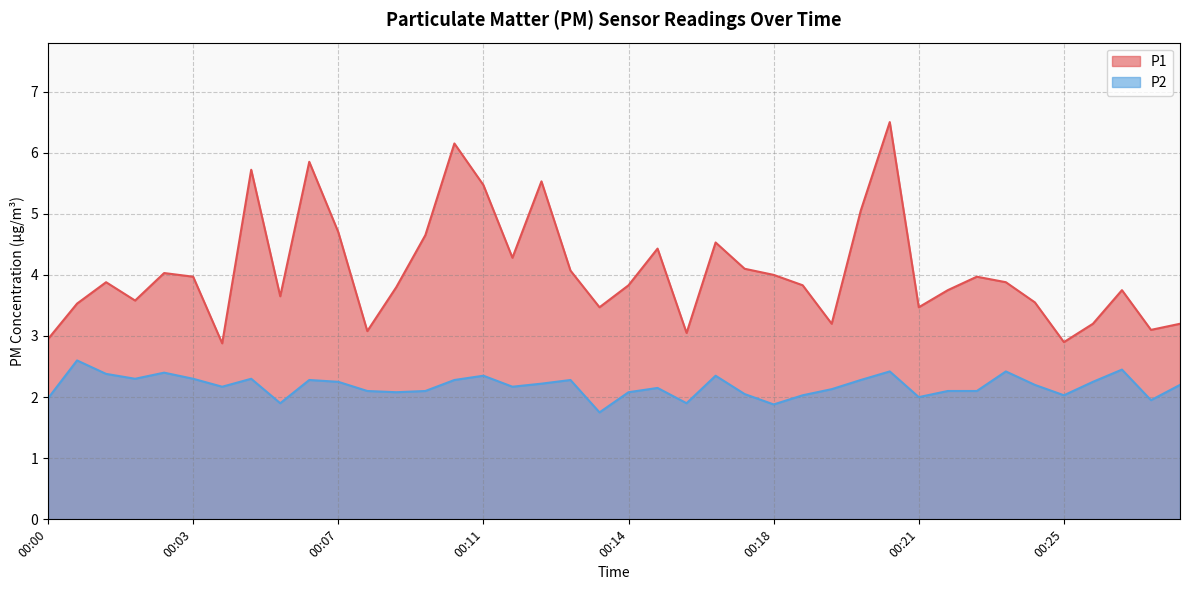

Reading left to right, extract all data points from this chart.

P1: 3.0	3.5	3.9	3.6	4.0	4.0	2.9	5.7	3.6	5.8	4.7	3.1	3.8	4.7	6.2	5.5	4.3	5.5	4.1	3.5	3.8	4.4	3.0	4.5	4.1	4.0	3.8	3.2	5.0	6.5	3.5	3.8	4.0	3.9	3.5	2.9	3.2	3.8	3.1	3.2
P2: 2.0	2.6	2.4	2.3	2.4	2.3	2.2	2.3	1.9	2.3	2.2	2.1	2.1	2.1	2.3	2.4	2.2	2.2	2.3	1.8	2.1	2.1	1.9	2.4	2.0	1.9	2.0	2.1	2.3	2.4	2.0	2.1	2.1	2.4	2.2	2.0	2.2	2.5	1.9	2.2